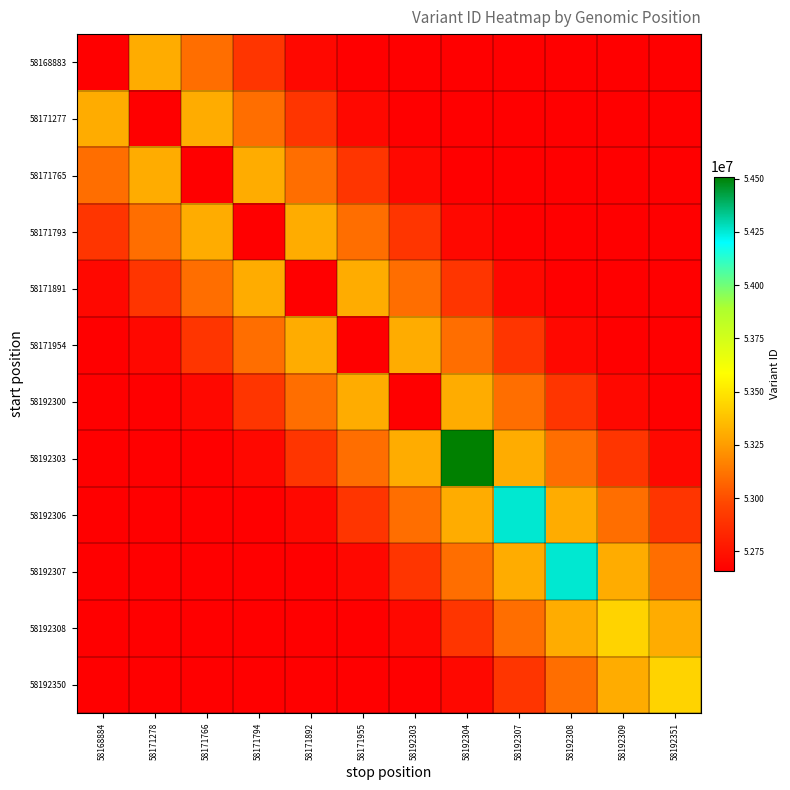

How many distinct data groups are displayed?

12